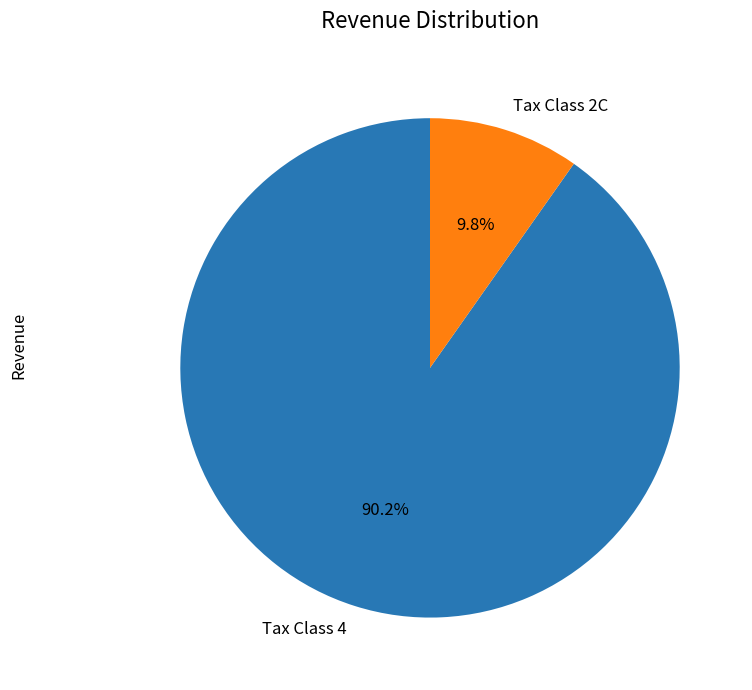

What is the ratio of the value at Tax Class 4 to the value at Tax Class 2C?

9.2